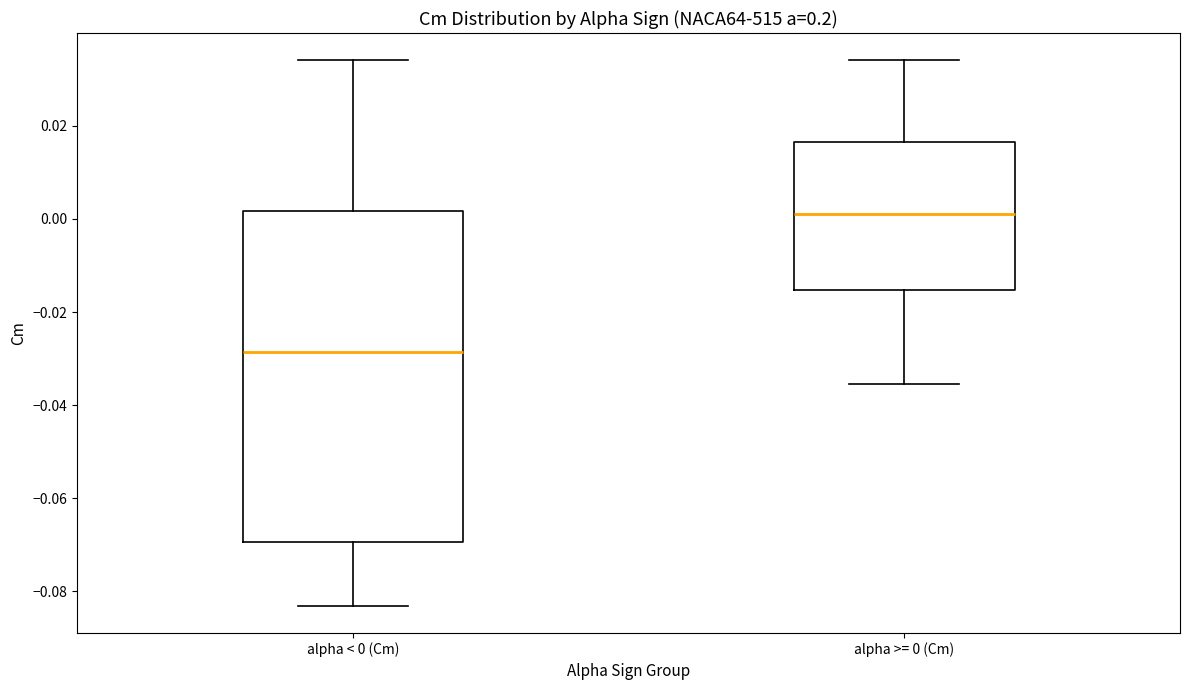

Reading left to right, transcribe this box plot: for each box, give where its median line is, the range the box spans, and where its two whiskers end, as read against the y-axis. The values are not printed on the chart, so give them approximately, as read against the axis.

alpha < 0 (Cm): median -0.028, box -0.070 to 0.002, whiskers -0.084 to 0.034
alpha >= 0 (Cm): median 0.002, box -0.016 to 0.016, whiskers -0.036 to 0.034